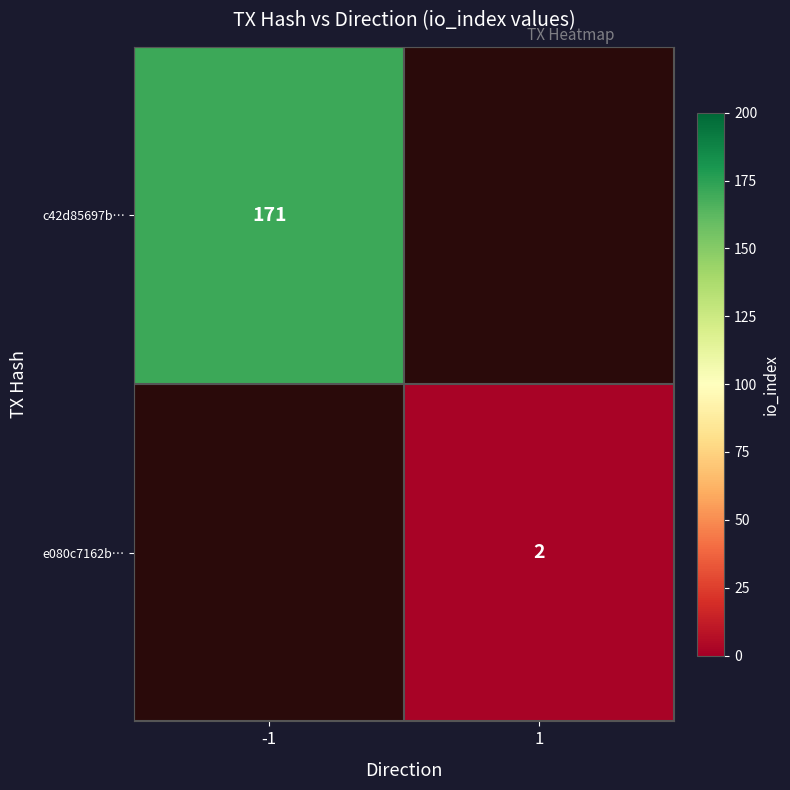

How many categories are shown in the chart?

2